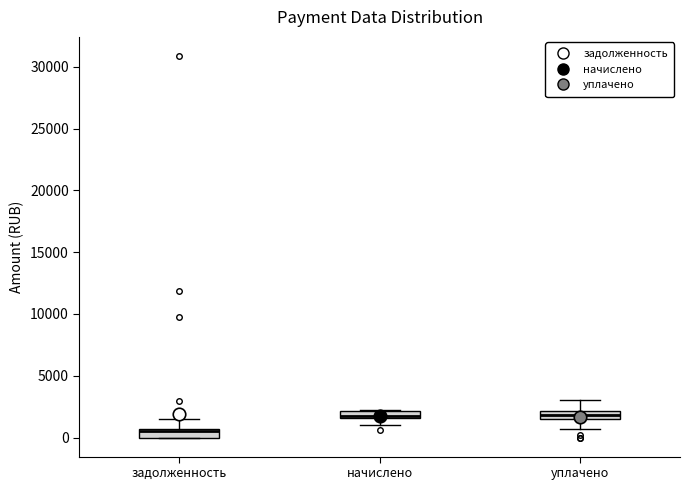

Which box has the lowest median line?

задолженность